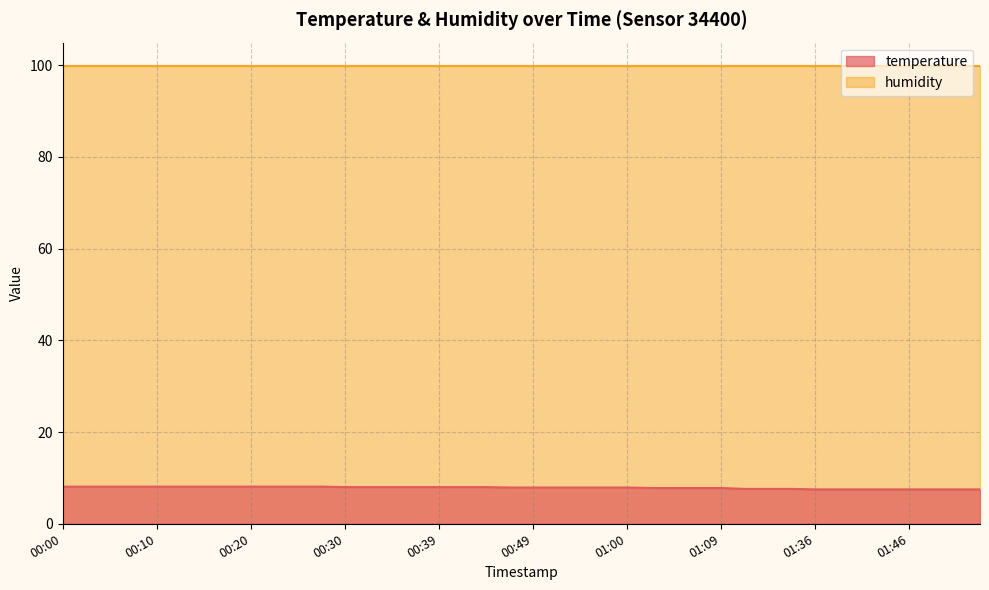

Reading right to left, extract all data points from this chart.

01:54=7.5	01:51=7.5	01:49=7.5	01:46=7.5	01:44=7.5	01:41=7.5	01:39=7.5	01:36=7.5	01:34=7.6	01:31=7.6	01:26=7.6	01:09=7.8	01:07=7.8	01:04=7.8	01:02=7.8	01:00=7.9	00:57=7.9	00:55=7.9	00:52=7.9	00:49=7.9	00:47=7.9	00:44=8.0	00:42=8.0	00:39=8.0	00:37=8.0	00:35=8.0	00:32=8.0	00:30=8.0	00:27=8.1	00:25=8.1	00:22=8.1	00:20=8.1	00:17=8.1	00:15=8.1	00:12=8.1	00:10=8.1	00:08=8.1	00:05=8.1	00:03=8.1	00:00=8.1